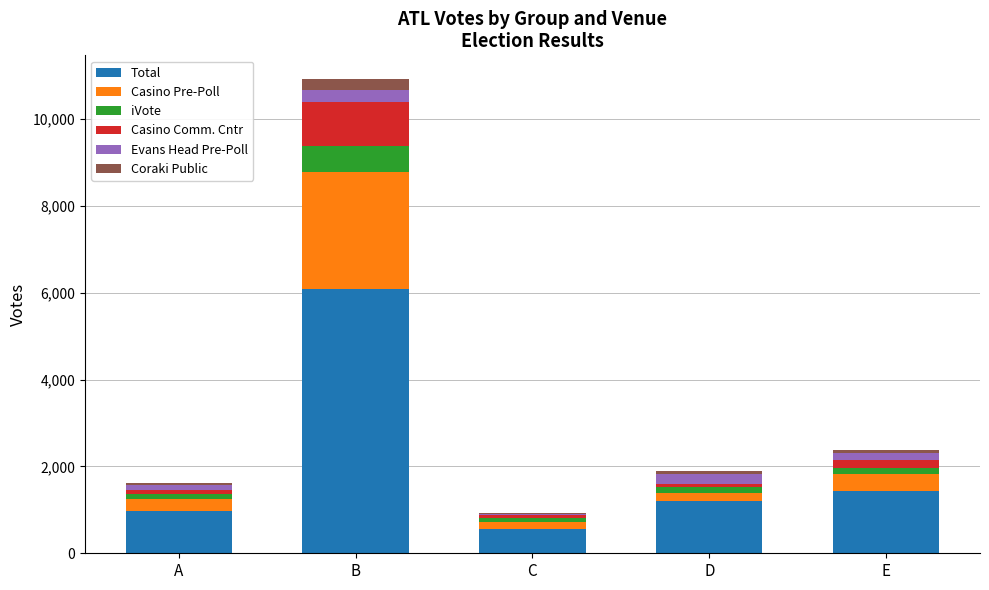

Which category has the highest value in the Total series?

B